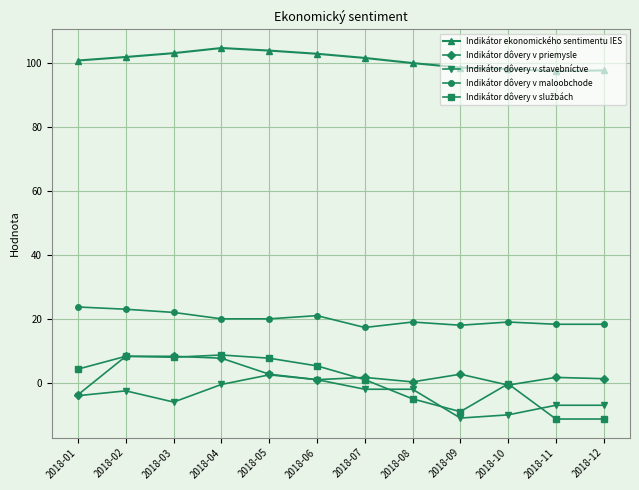

Where is the first local minimum for Indikátor dôvery v stavebníctve?

2018-03